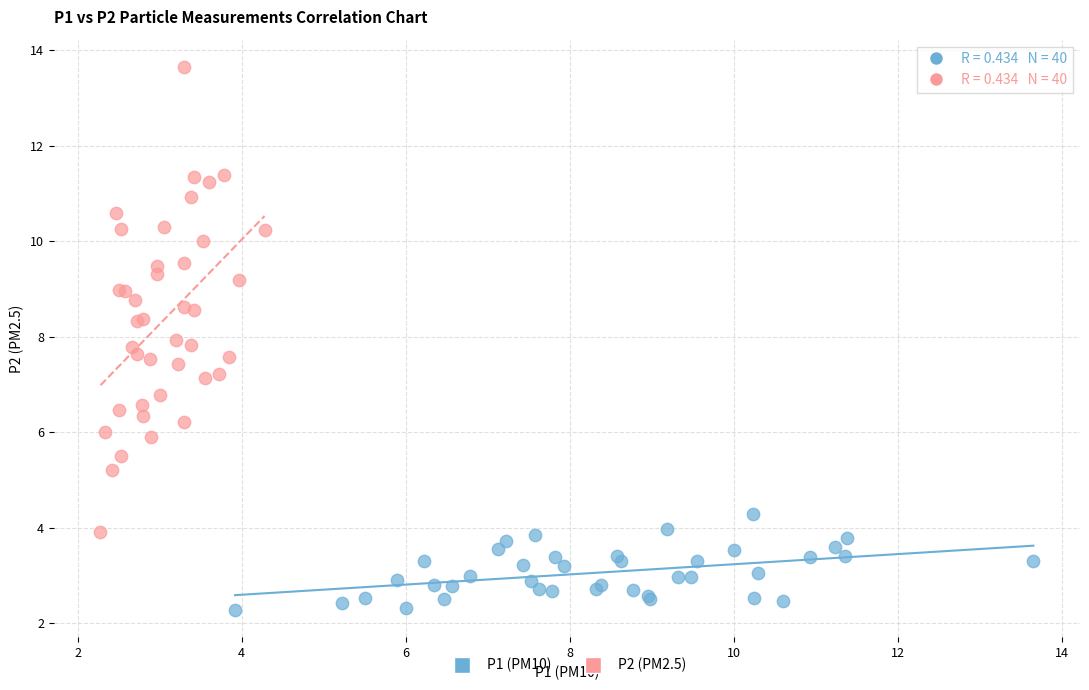

Which series has the largest Y range (max minus min)?

P2 (PM2.5)